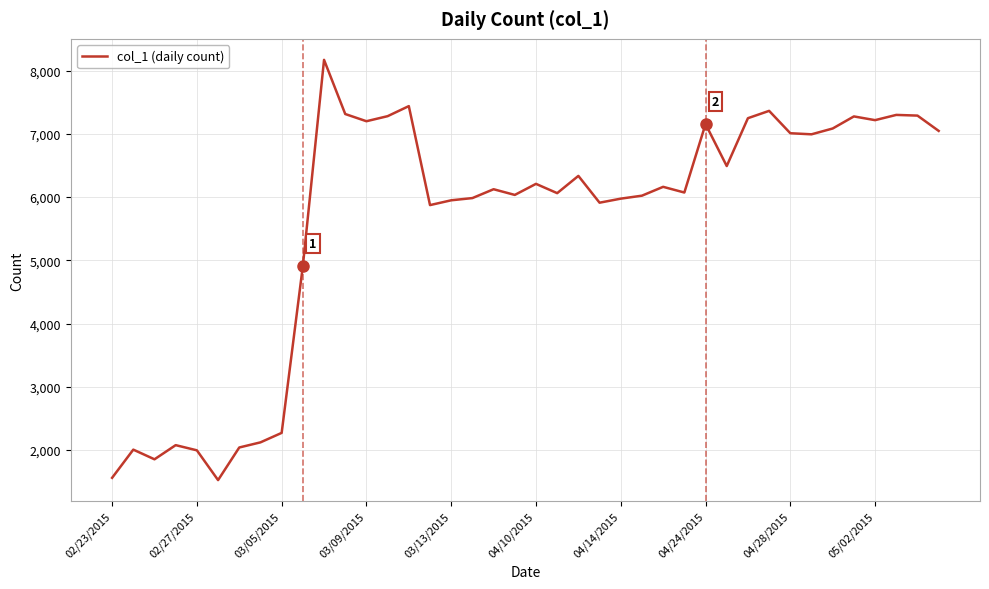

What is the smallest value displayed?

1523